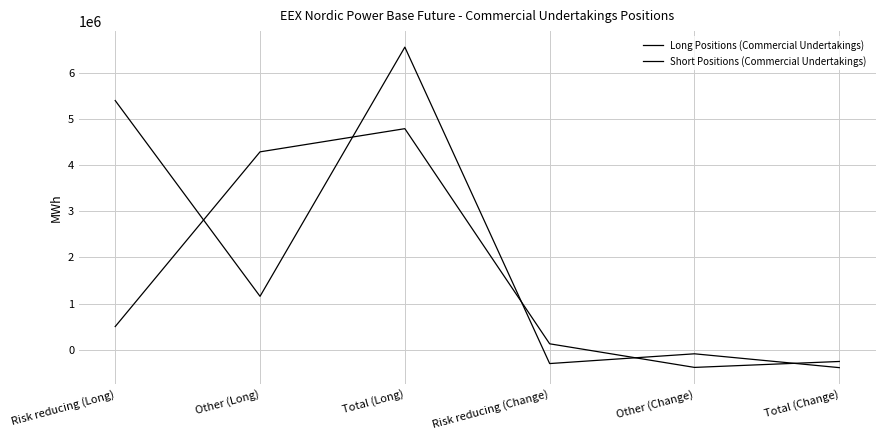

Which series ends up on top after the final intersection of Long Positions (Commercial Undertakings) and Short Positions (Commercial Undertakings)?

Long Positions (Commercial Undertakings)